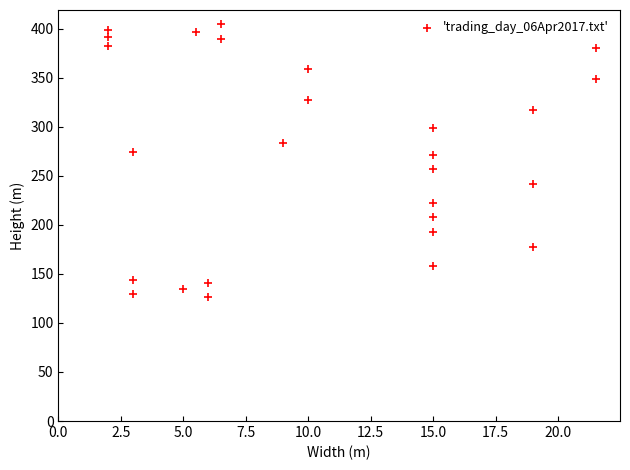

What is the range of X values (max minus min)?

19.5